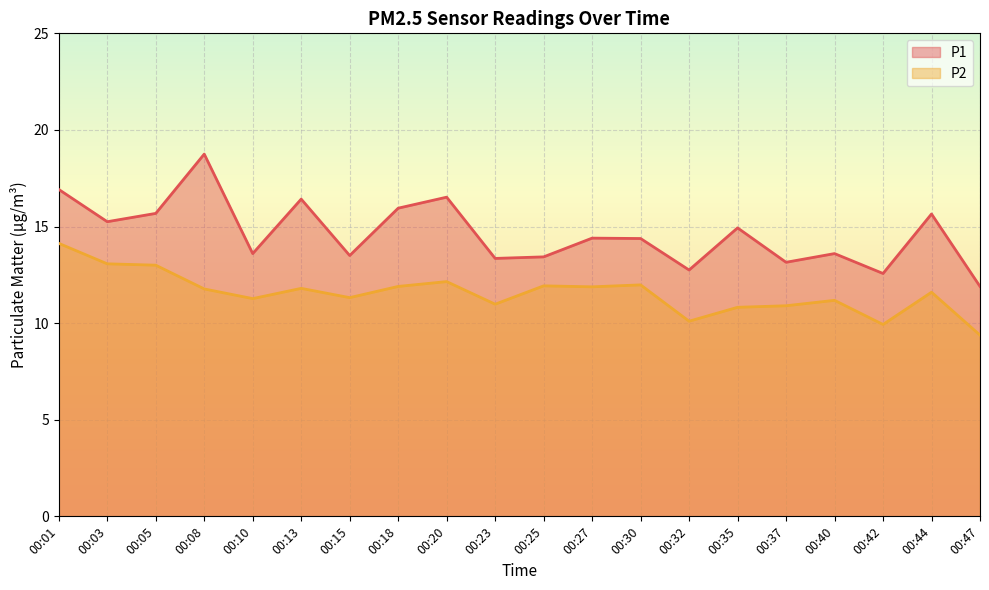

What is the total value across all series at 00:35?

25.8